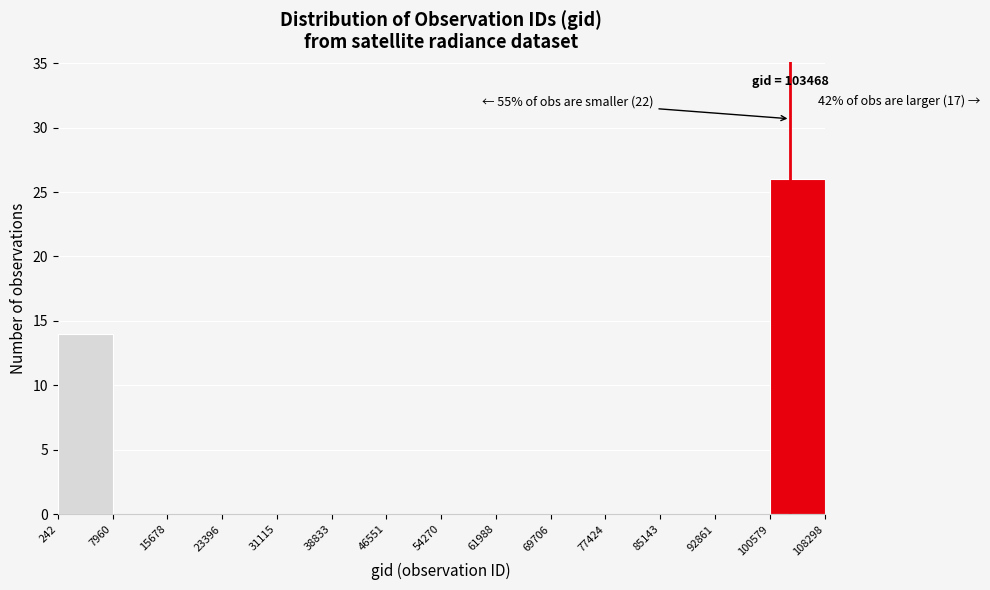

Over which range of the x-axis is the bar tallest?

100579 to 108298